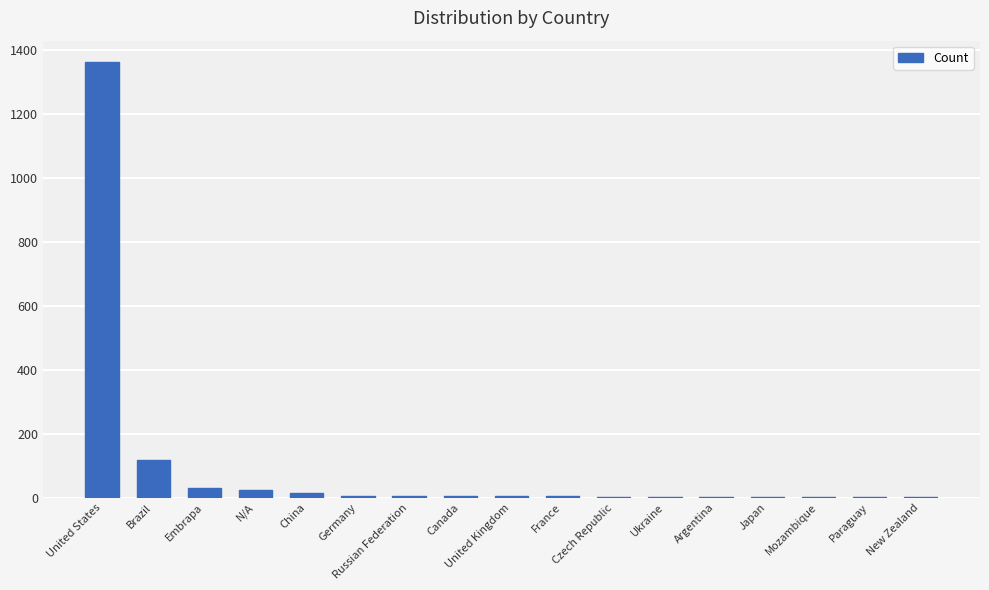

Is it true that the value at China is 13?

True